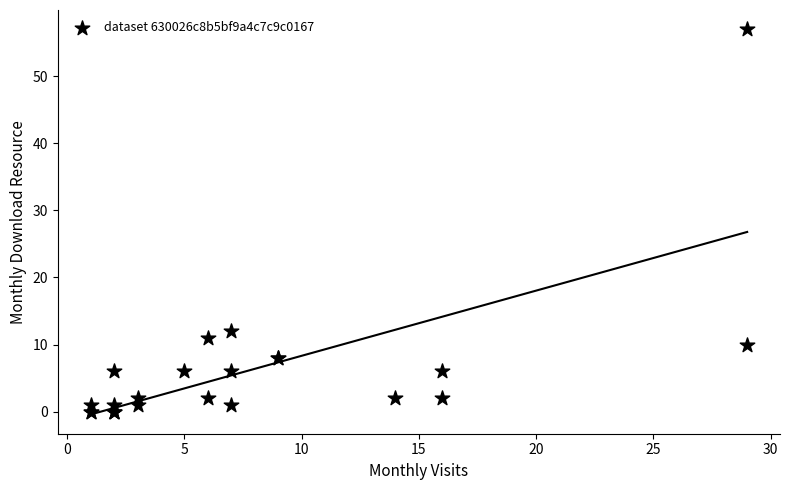

What Y value in the scatter plot is closest to 28?

12